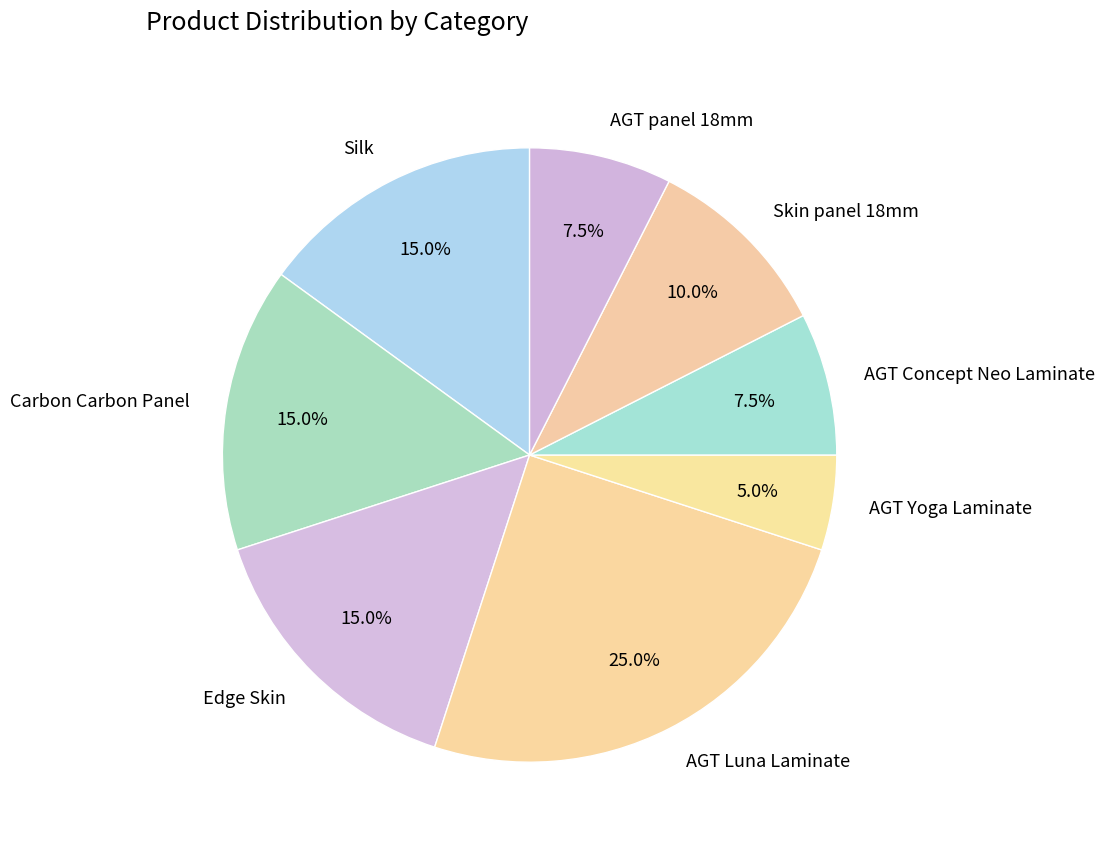

What percentage is NOT represented by Edge Skin?

85.0%